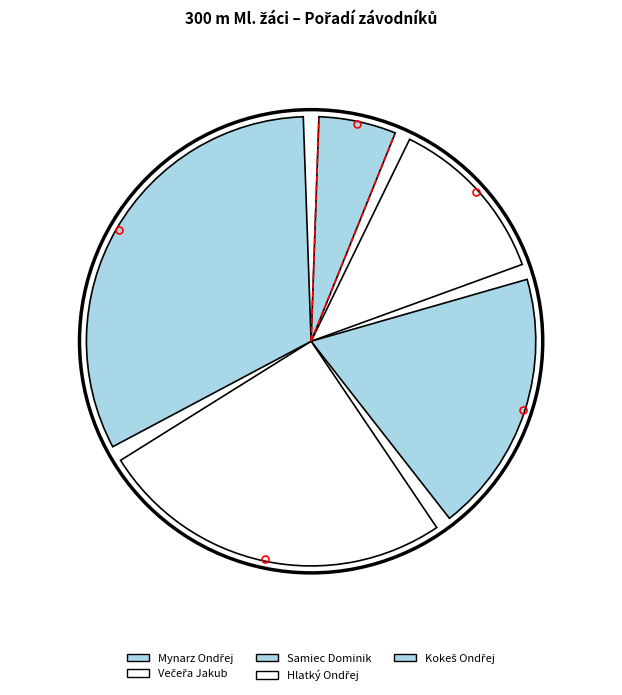

Rank the categories by value from highest to lowest.

Kokeš Ondřej, Hlatký Ondřej, Samiec Dominik, Večeřa Jakub, Mynarz Ondřej